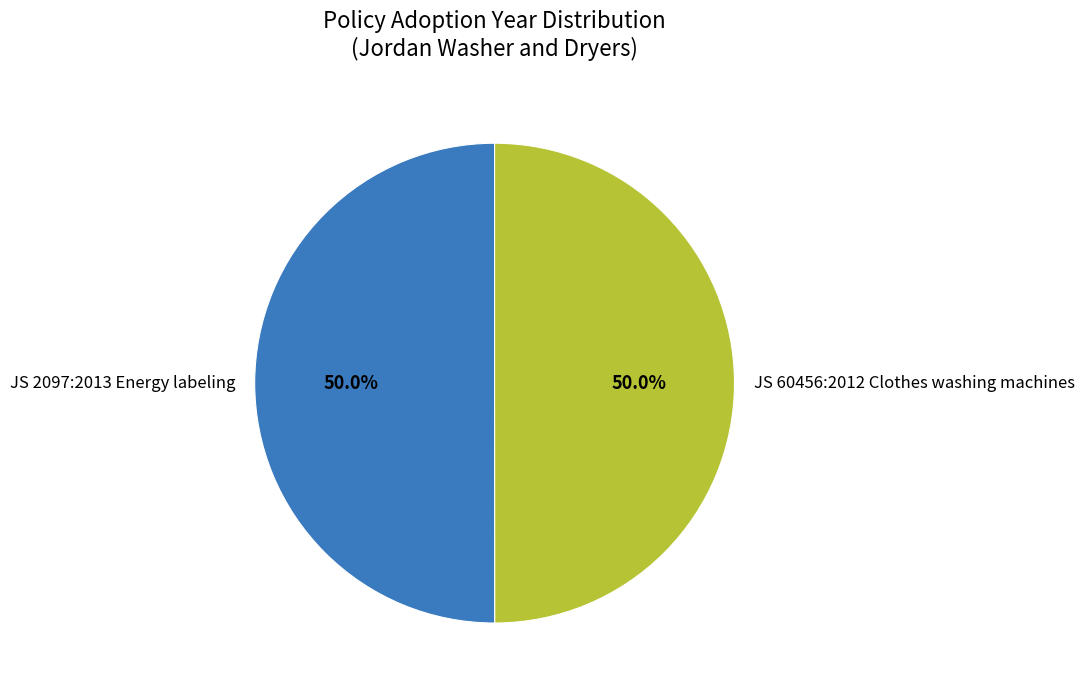

Is the sum of JS 60456:2012 Clothes washing machines and JS 2097:2013 Energy labeling greater than half?

Yes